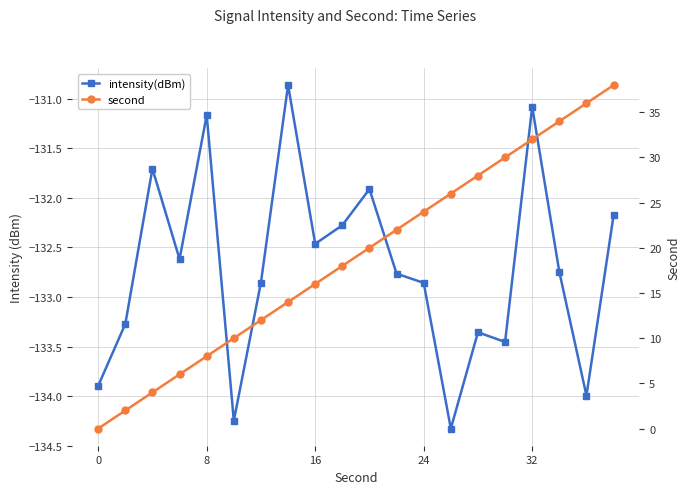

Is the value of second at 8 greater than the value of intensity(dBm) at 32?

Yes